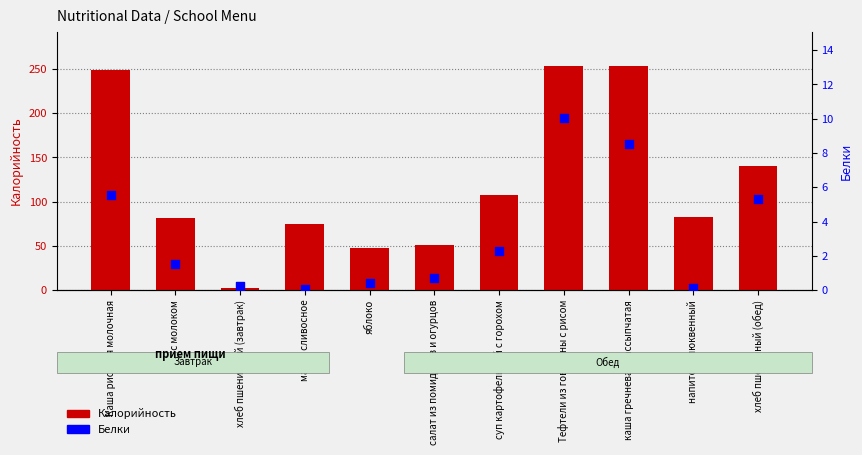

What are all the series names shown in the legend?

Калорийность, Белки